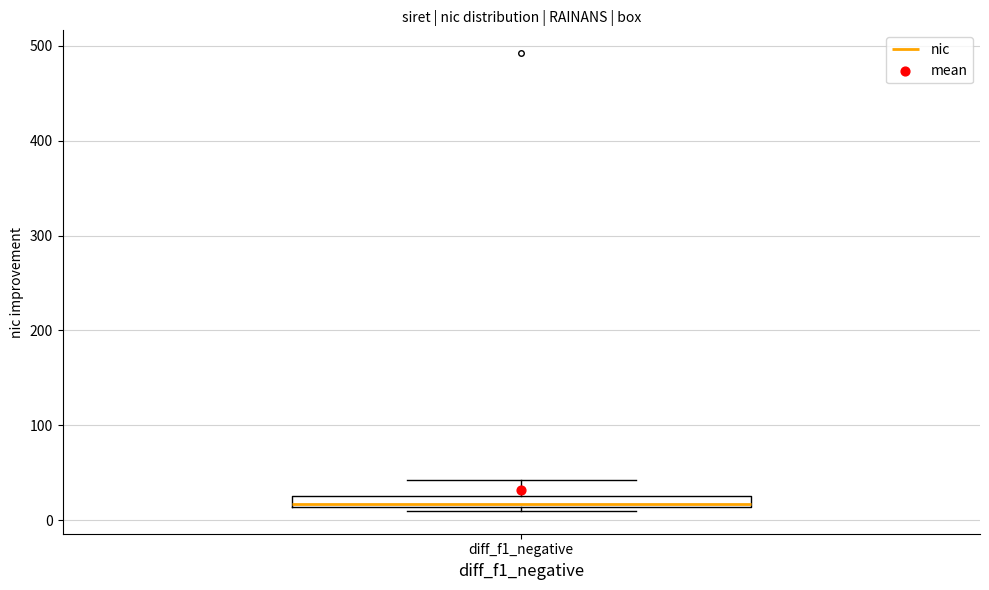

Where does the median line of the box for diff_f1_negative sit on the y-axis? The values are not printed on the chart, so give them approximately, as read against the axis.

20